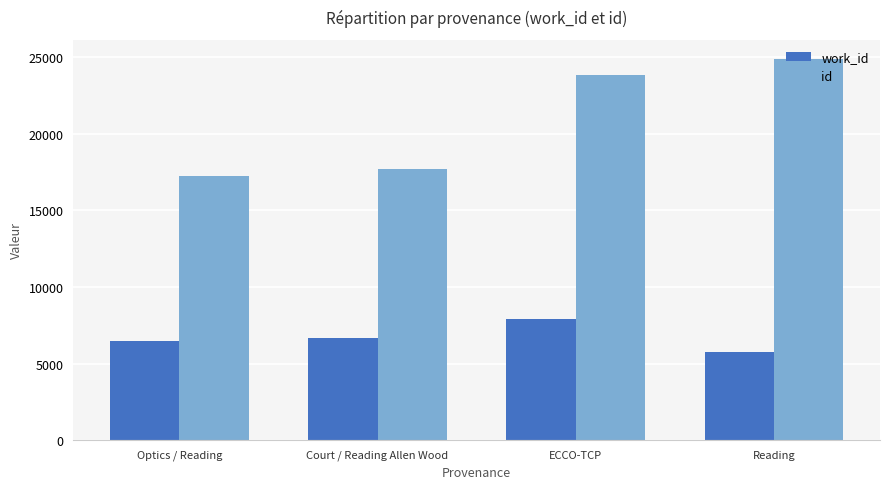

How many groups of bars are there?

4